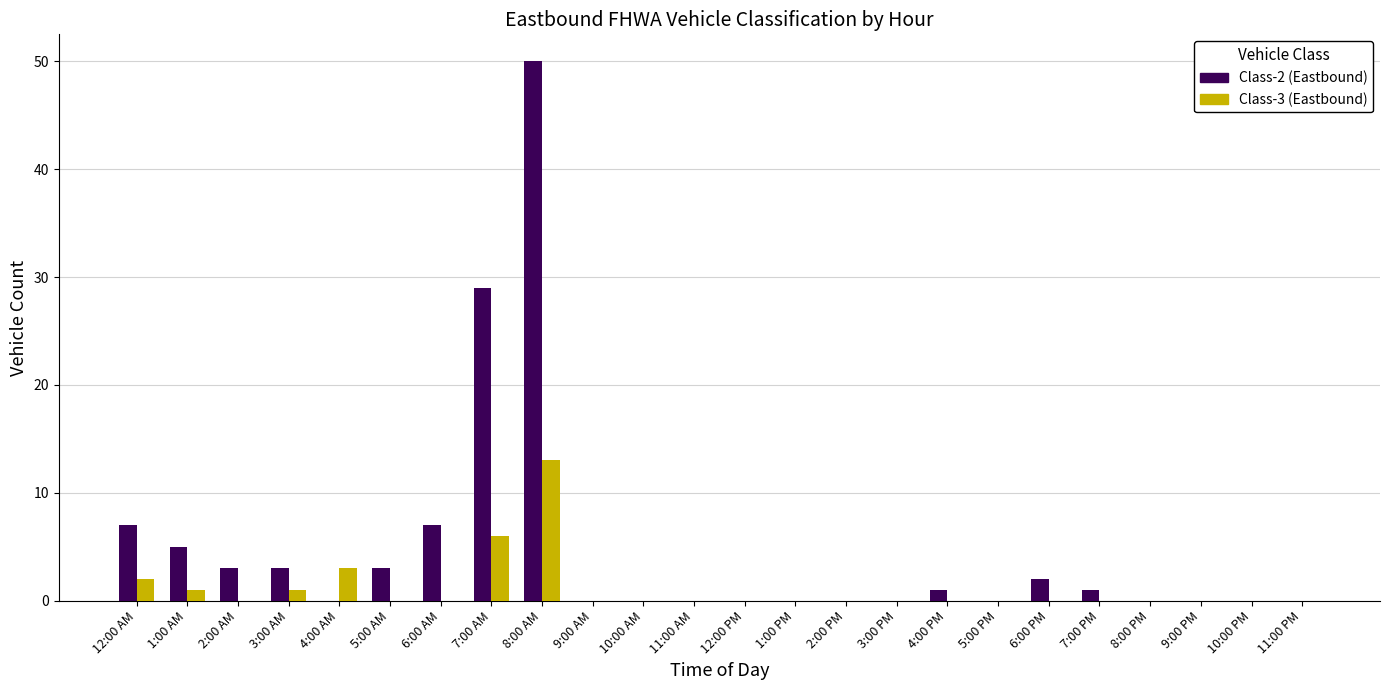

Reading right to left, extract all data points from this chart.

Class-2 (Eastbound): 0	0	0	0	1	2	0	1	0	0	0	0	0	0	0	50	29	7	3	0	3	3	5	7
Class-3 (Eastbound): 0	0	0	0	0	0	0	0	0	0	0	0	0	0	0	13	6	0	0	3	1	0	1	2